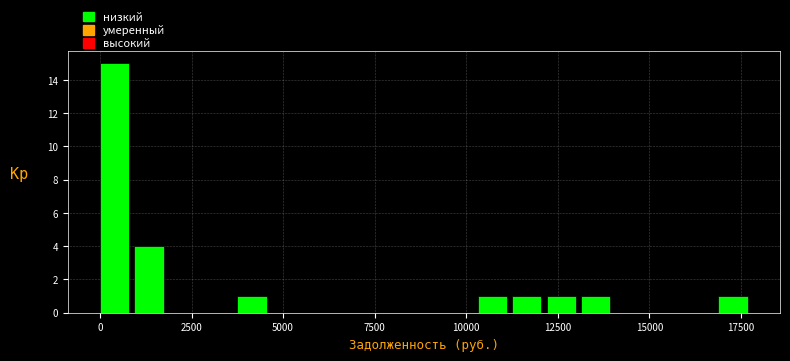

Read against the x-axis, roughly where is the centre of the tallest bar?

500